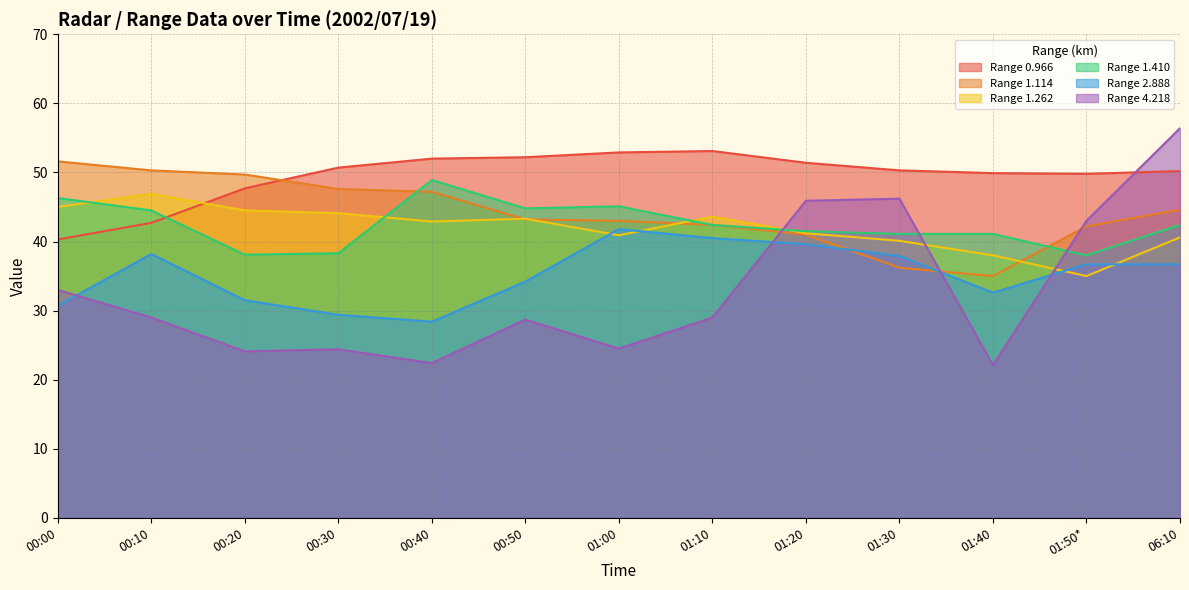

The value of 0.966 at 00:10 is 42.7. True or false?

True